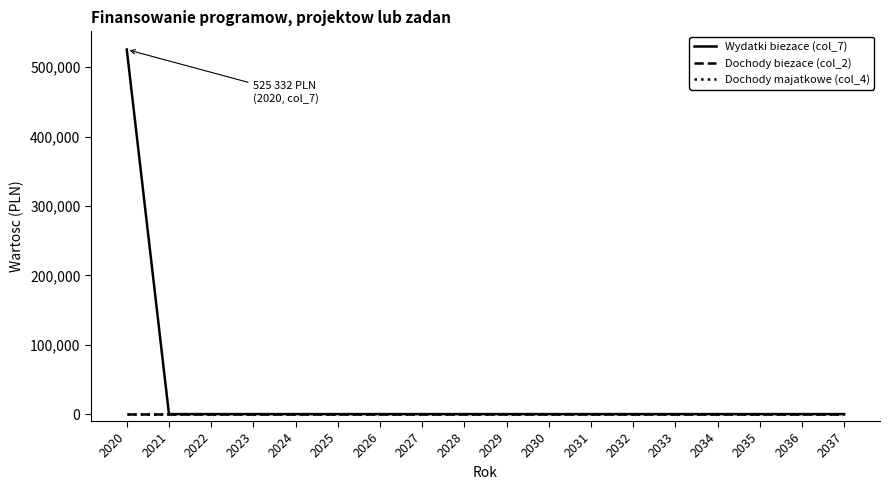

Does the chart have visible grid lines?

No